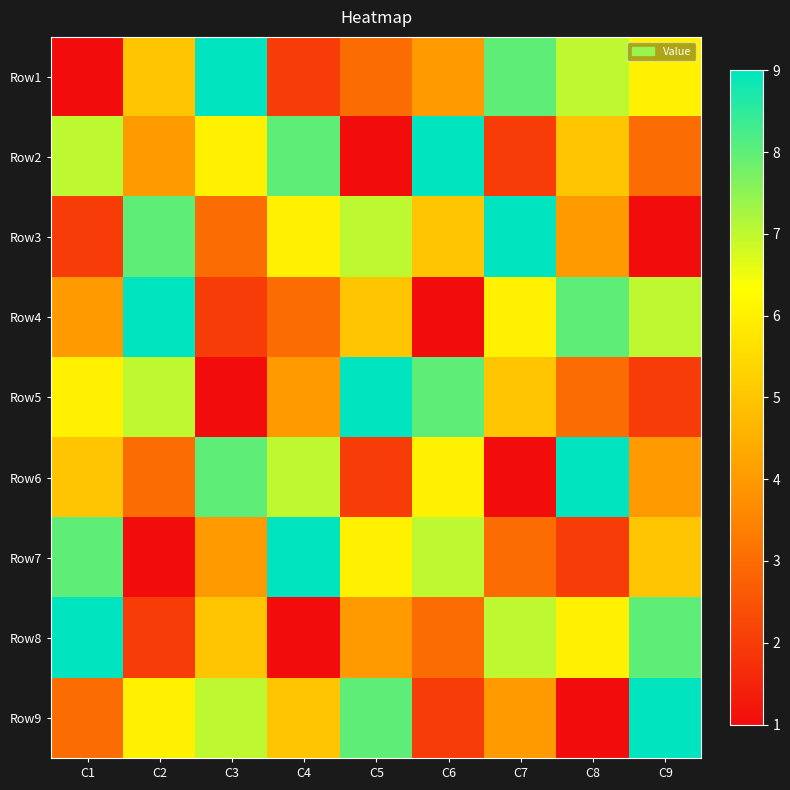

What is the spread (max minus min) of values at C4?

8